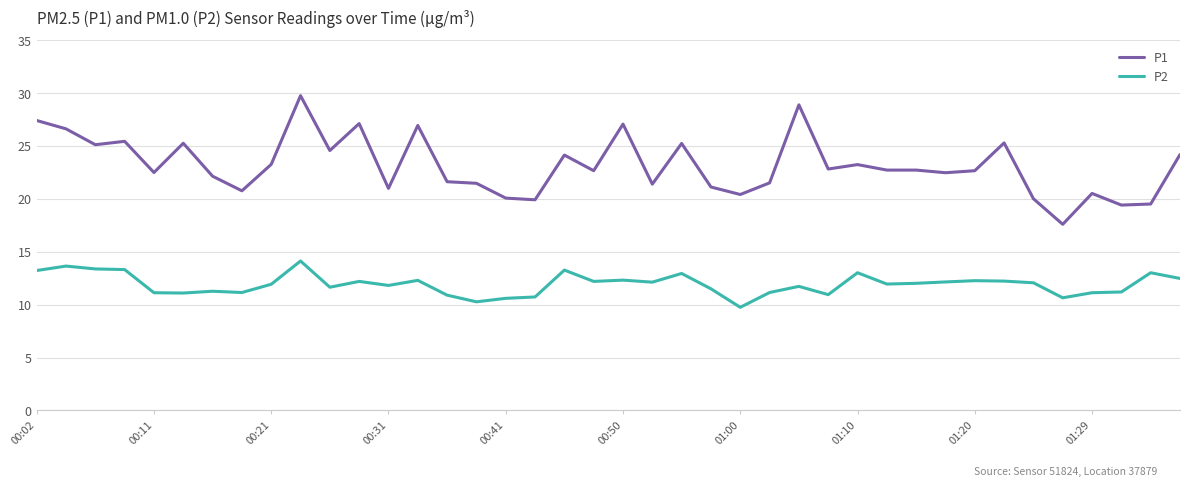

Which series has the largest total across all categories?

P1